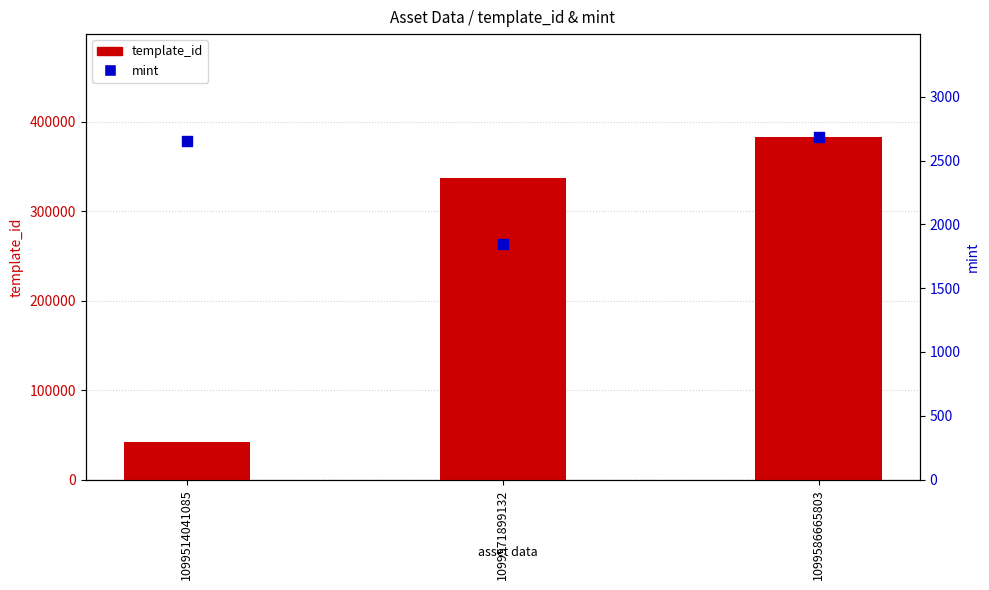

Which series has the largest total across all categories?

template_id